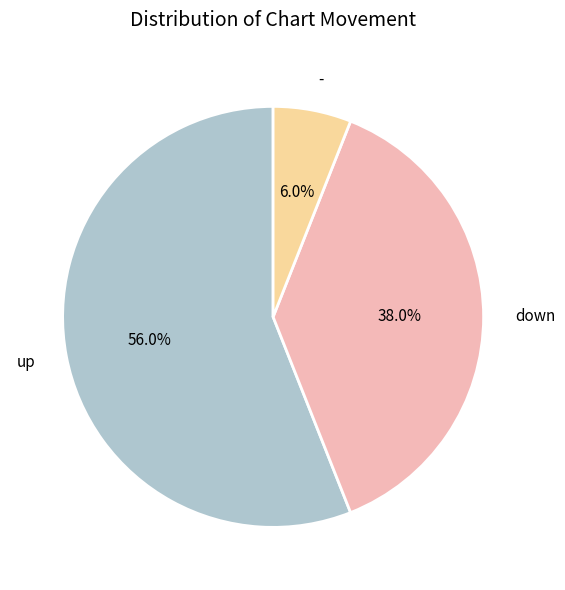

Count the number of slices in the pie.

3